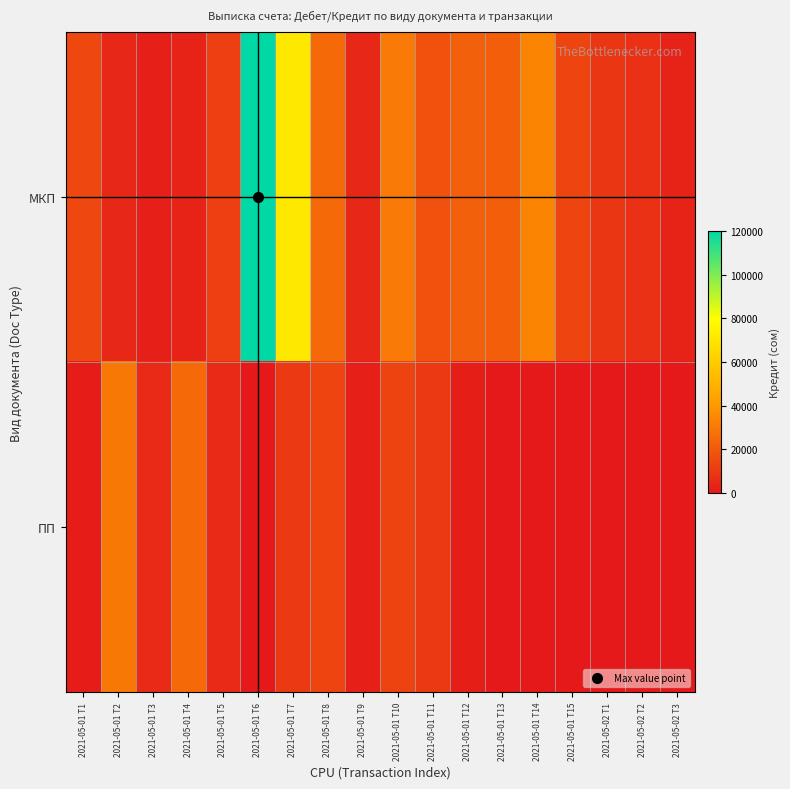

Reading right to left, transcribe all the data shown in this chart.

МКП: 2021-05-02 T3=3218	2021-05-02 T2=7451	2021-05-02 T1=9000	2021-05-01 T15=14000	2021-05-01 T14=34107	2021-05-01 T13=21610	2021-05-01 T12=22203	2021-05-01 T11=18200	2021-05-01 T10=30600	2021-05-01 T9=5107	2021-05-01 T8=25000	2021-05-01 T7=70960	2021-05-01 T6=120021	2021-05-01 T5=11782	2021-05-01 T4=3037	2021-05-01 T3=2163	2021-05-01 T2=5150	2021-05-01 T1=15000
ПП: 2021-05-02 T3=0	2021-05-02 T2=0	2021-05-02 T1=0	2021-05-01 T15=0	2021-05-01 T14=0	2021-05-01 T13=0	2021-05-01 T12=1500	2021-05-01 T11=10000	2021-05-01 T10=13300	2021-05-01 T9=2000	2021-05-01 T8=13800	2021-05-01 T7=10000	2021-05-01 T6=250	2021-05-01 T5=5500	2021-05-01 T4=25000	2021-05-01 T3=5300	2021-05-01 T2=30000	2021-05-01 T1=1000